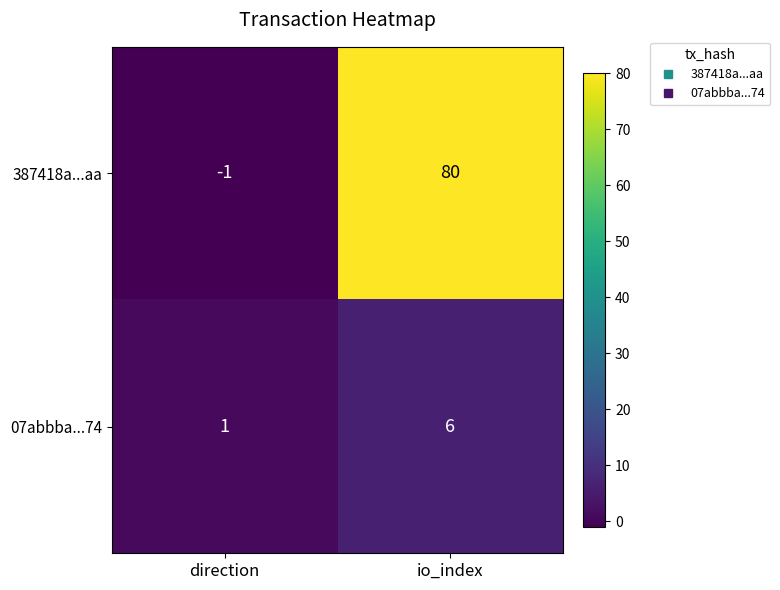

Which series changed the most between direction and io_index?

387418a...aa